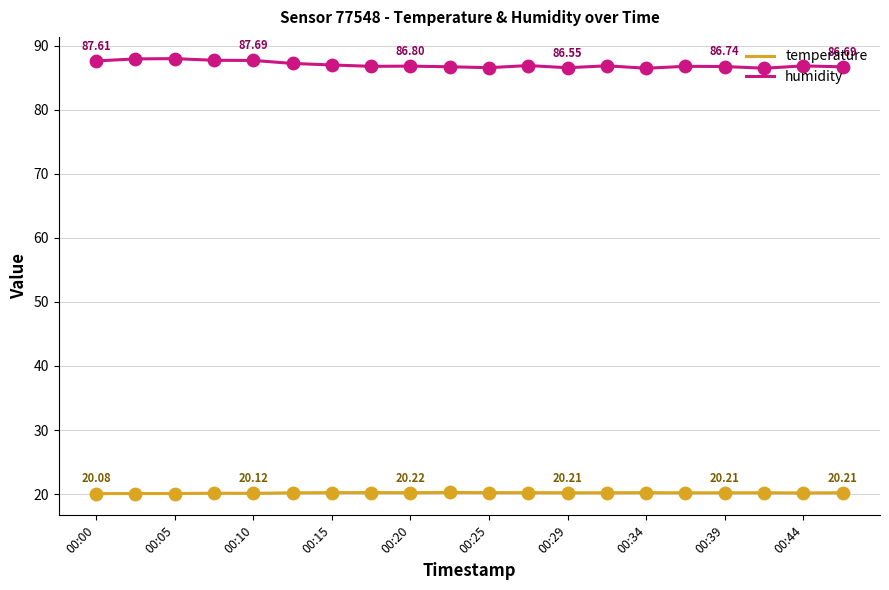

Which series has the widest spread of values?

humidity